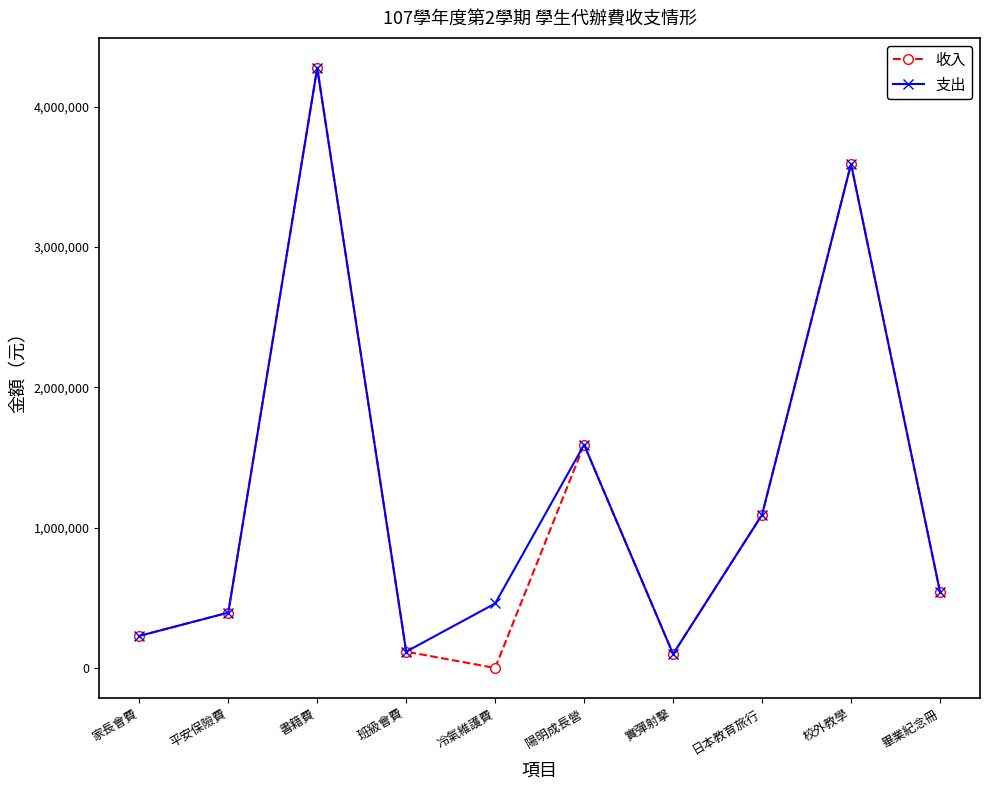

What are all the series names shown in the legend?

收入, 支出